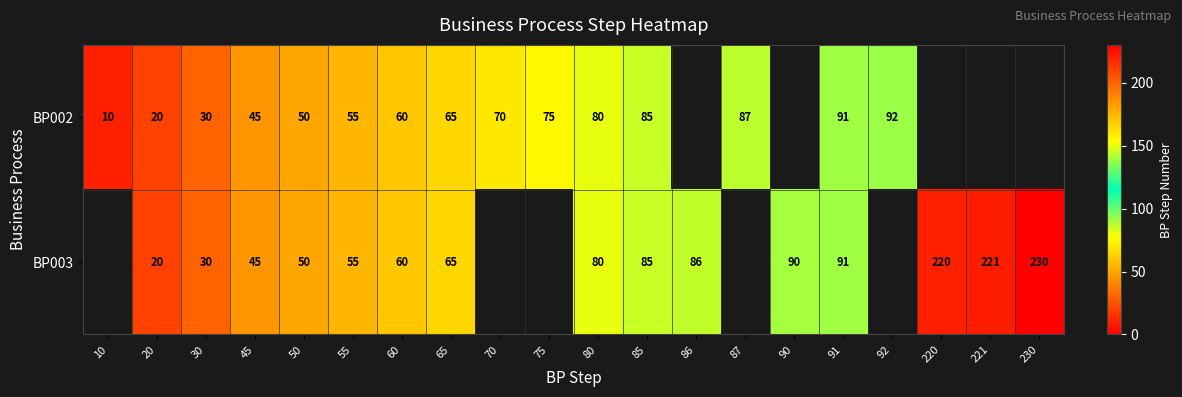

Is the value of BP003 at 55 greater than the value of BP002 at 10?

Yes